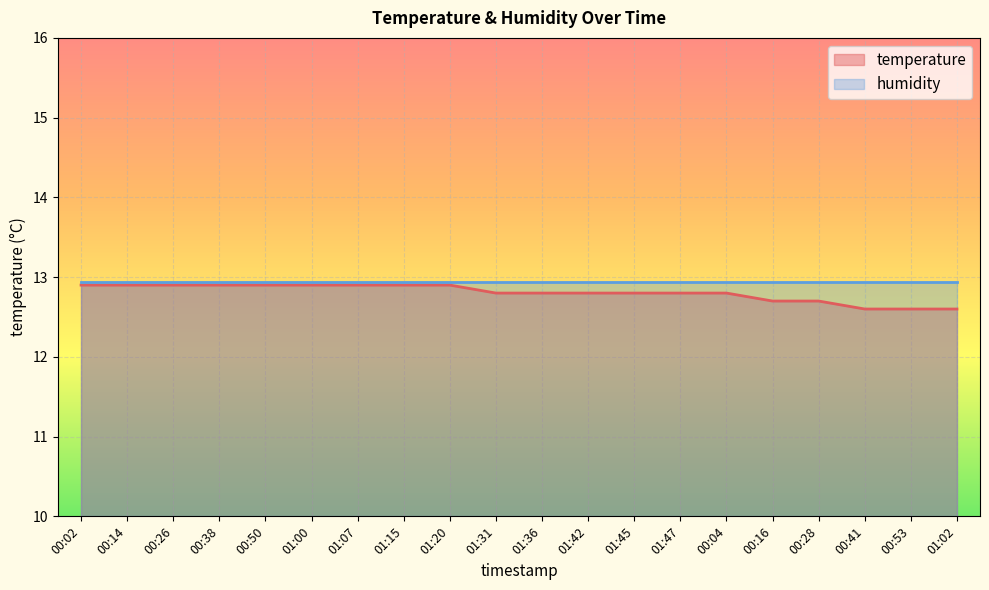

True or false: there are more than 1 points higher than both neighbors.

False